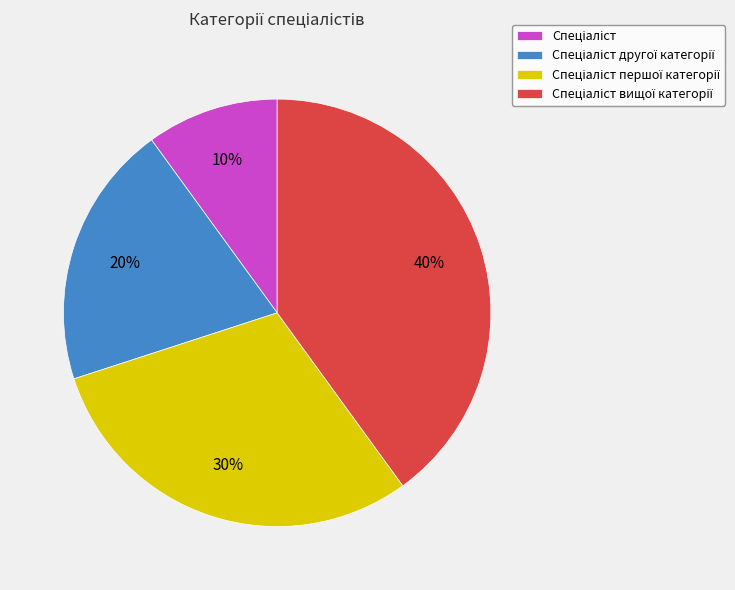

To the nearest percent, what is the difference between the largest and smallest slice percentages?

30%